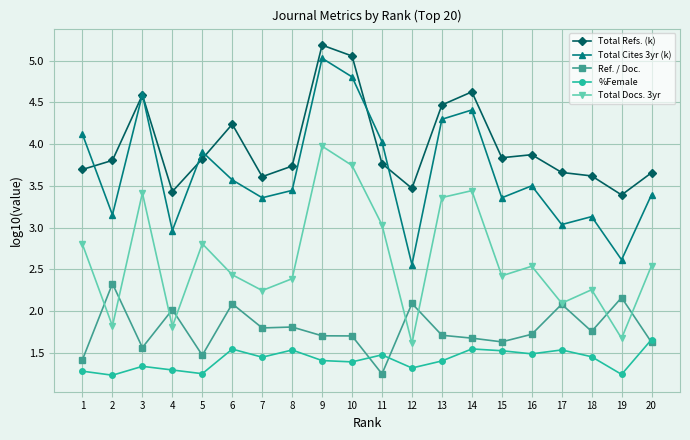

What is the difference between the highest and lowest values at 1?

2.8